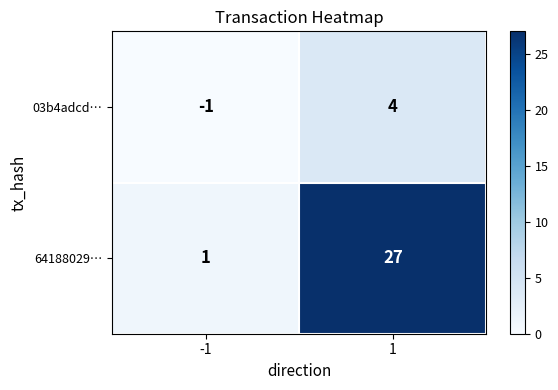

Rank the series at -1 from highest to lowest value.

64188029…, 03b4adcd…